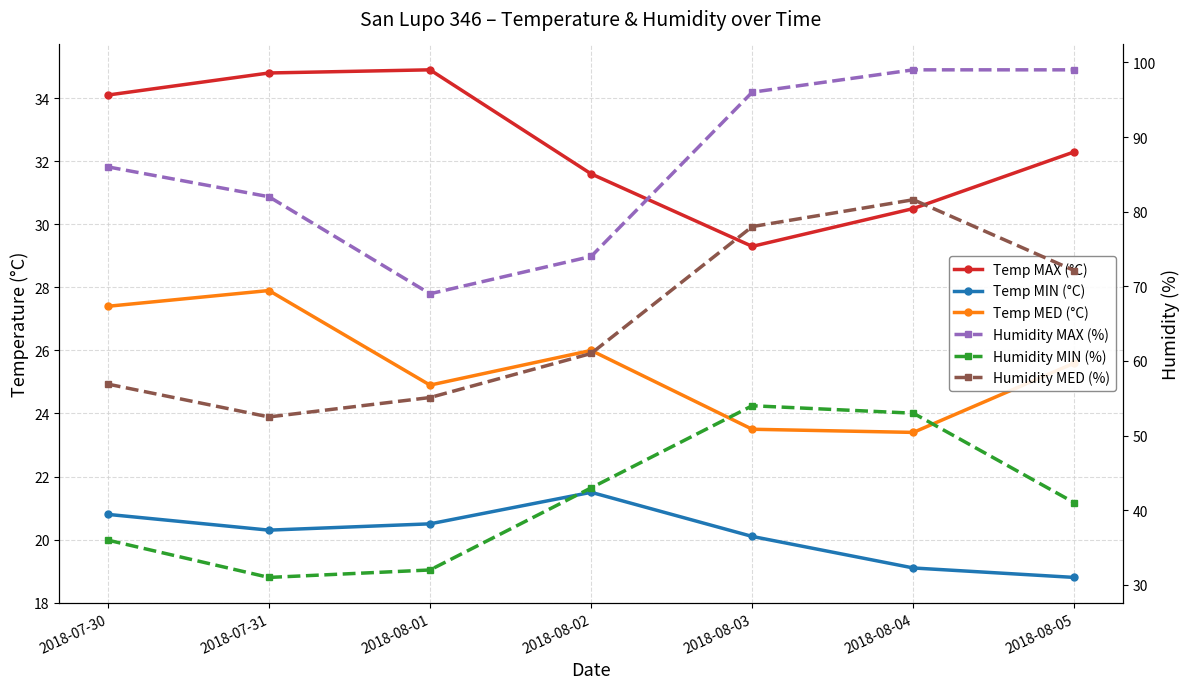

What is the difference between the maximum and minimum values in the Humidity MAX (%) series?

30.0